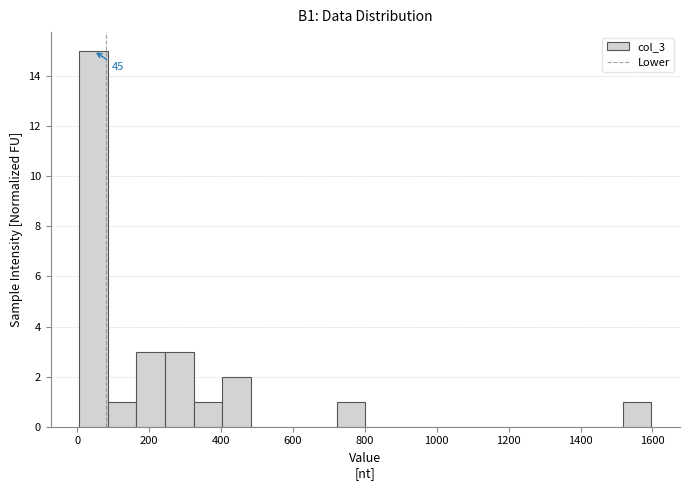

Read against the x-axis, roughly where is the centre of the tallest bar?

40